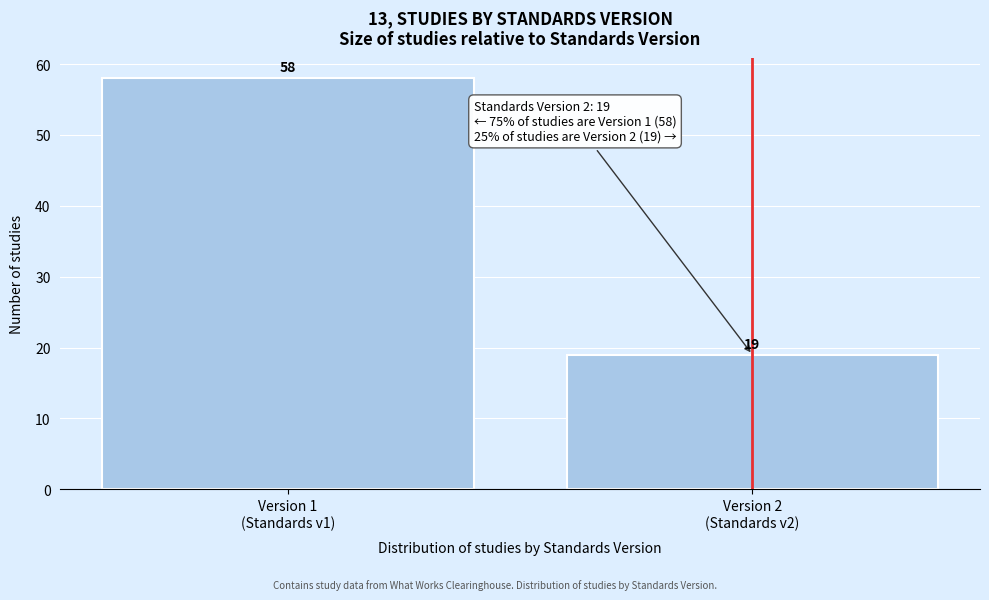

Reading left to right, extract all data points from this chart.

58	19